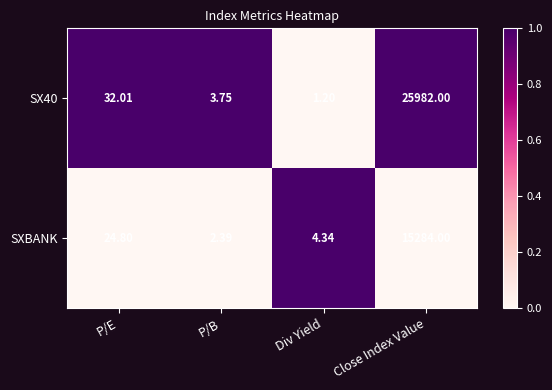

Which series has the largest range (max minus min)?

SX40